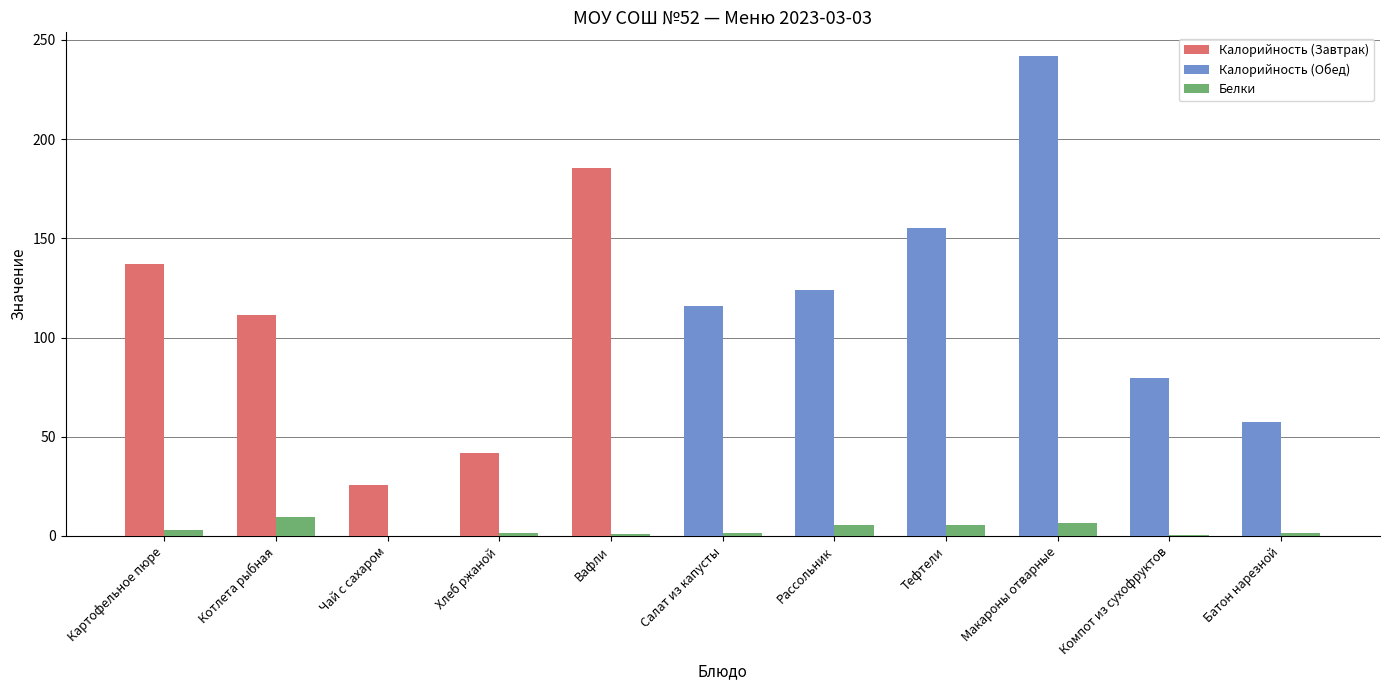

Reading right to left, what are all the values shown in this chart?

Калорийность: 57.2	79.4	241.7	155.0	124.2	115.8	185.5	42.0	25.8	111.6	137.2
Белки: 1.5	0.6	6.7	5.5	5.6	1.6	1.1	1.4	0.1	9.7	3.1